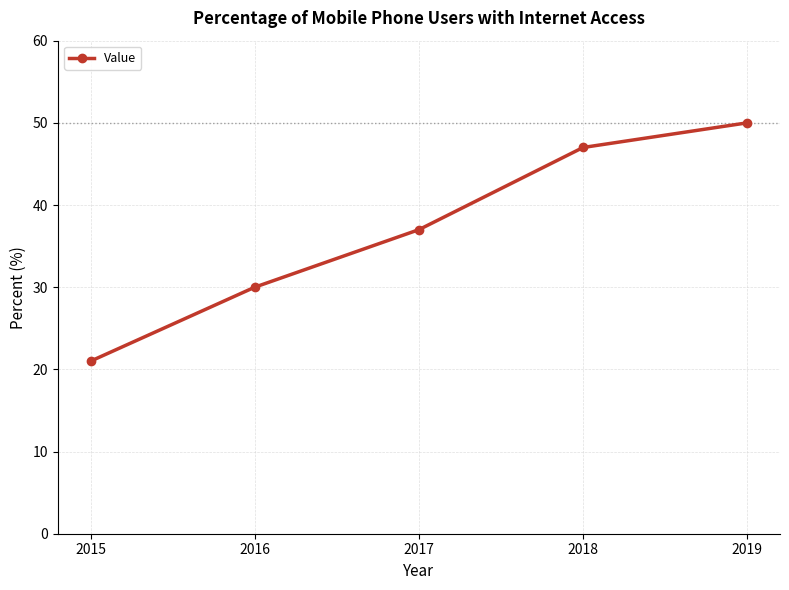

What is the approximate value at 2015?

21